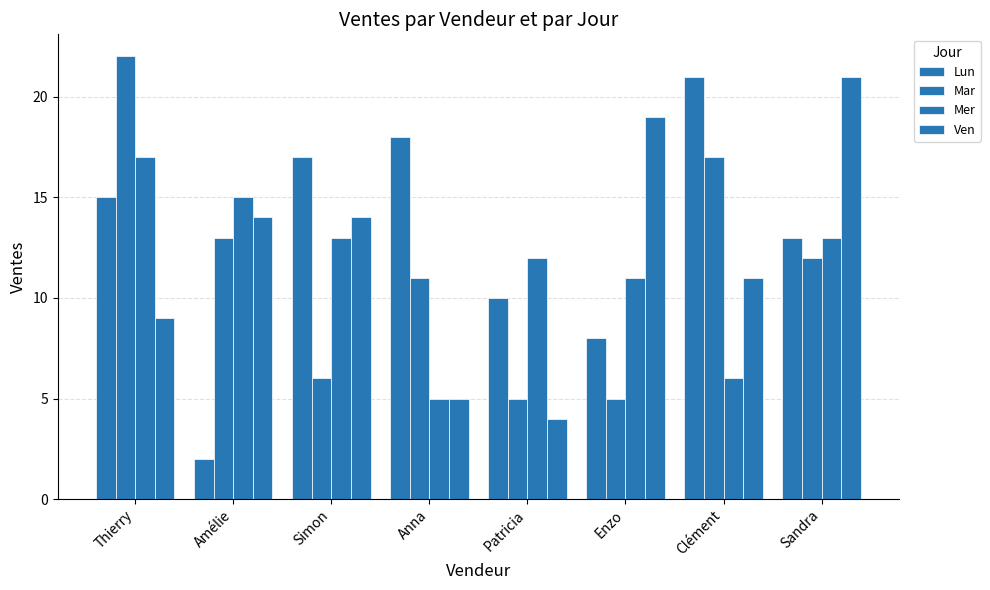

Are the bars horizontal?

No